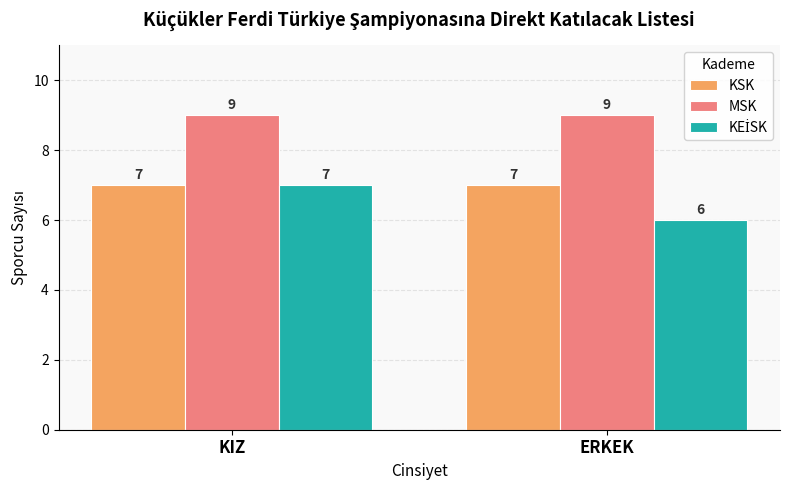

At which category does the chart reach its minimum across all series?

ERKEK